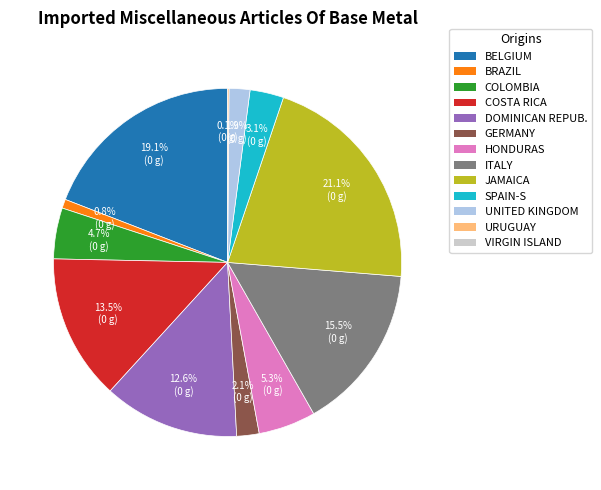

Is there any slice that represents more than half of the pie?

No